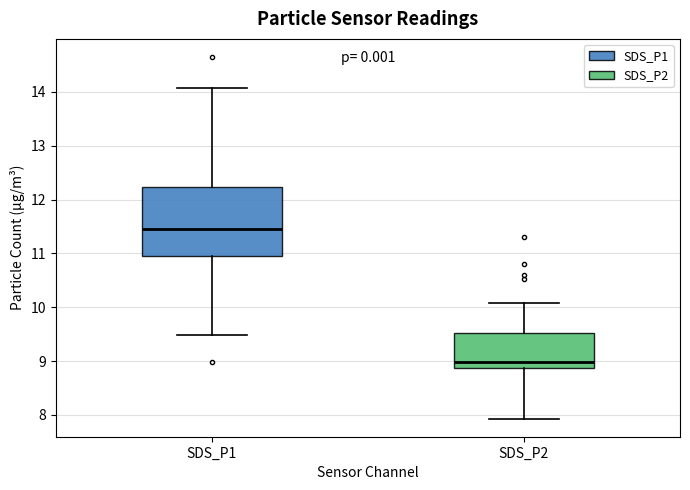

Reading left to right, read every box against the y-axis: the position of its median line, the range the box covers, and the ends of its whiskers. The values are not printed on the chart, so give them approximately, as read against the axis.

SDS_P1: median 11.5, box 10.9 to 12.2, whiskers 9.5 to 14.1
SDS_P2: median 9.0, box 8.9 to 9.5, whiskers 7.9 to 10.1